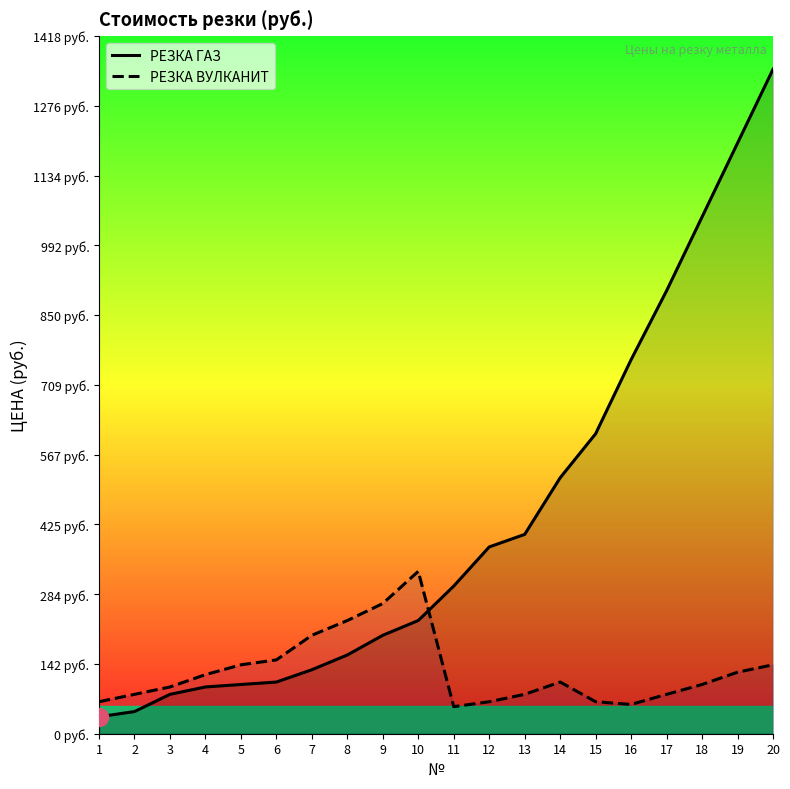

What is the smallest value displayed?

34.5